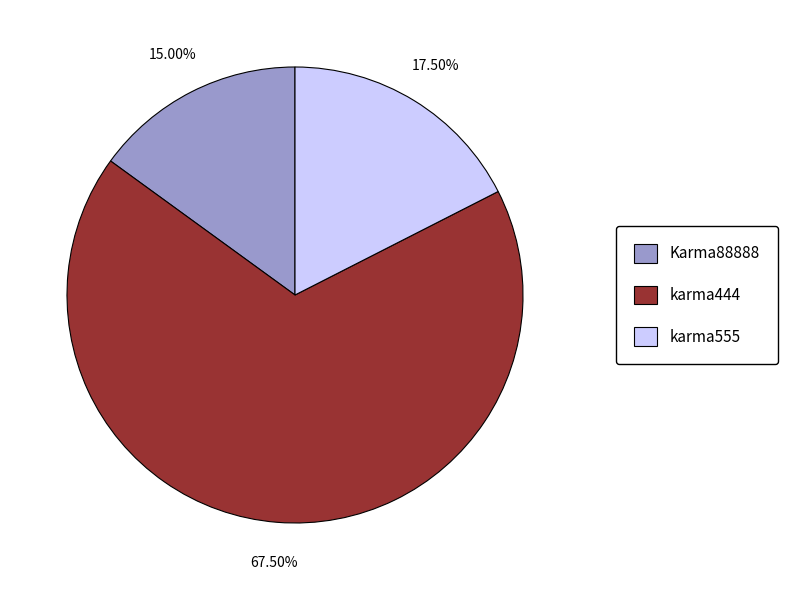

Is it true that Karma88888 is 4% of the pie?

False